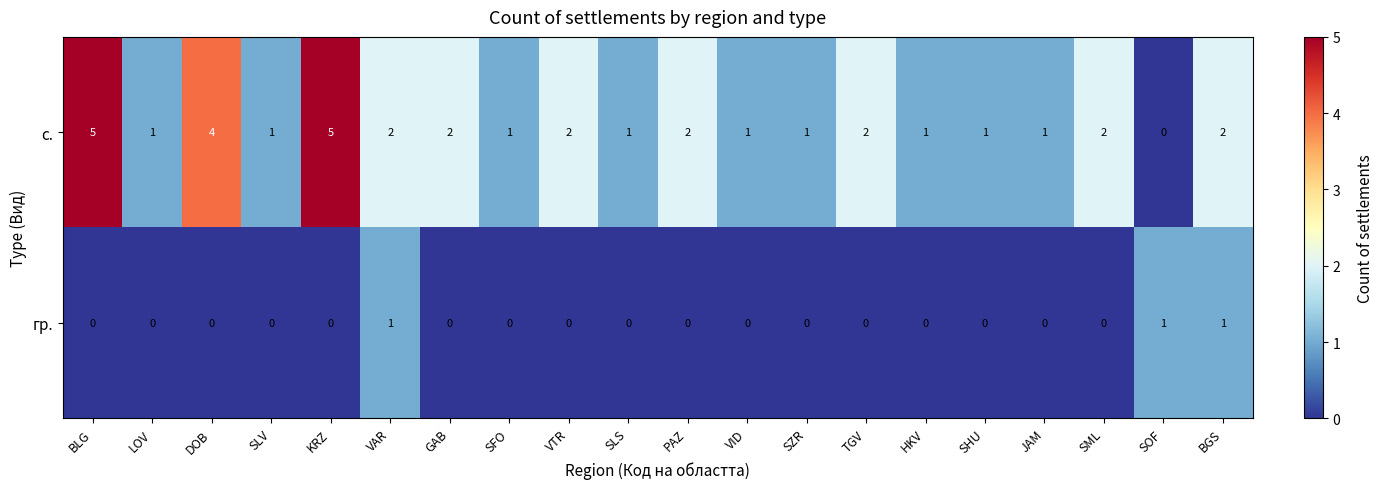

True or false: с. has a value of 5 at BLG.

True